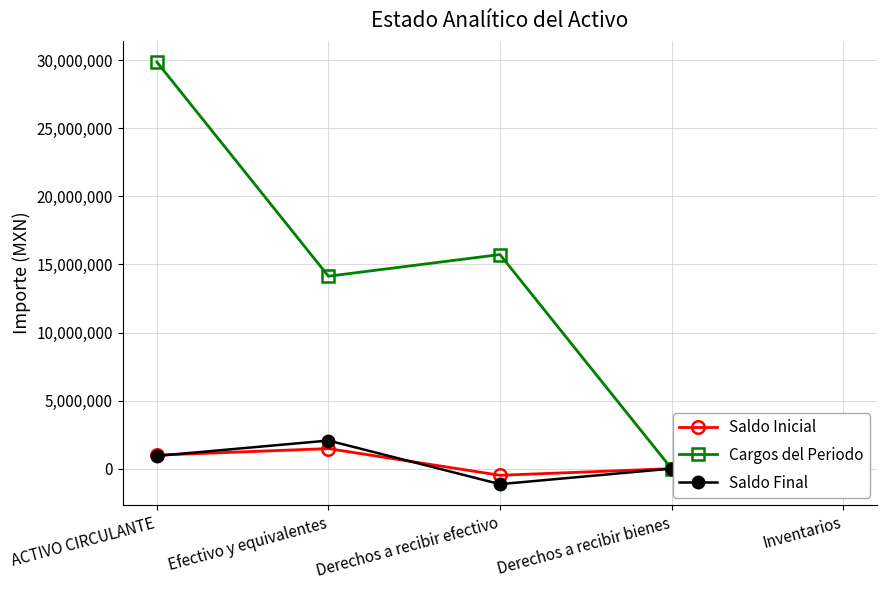

What is the difference between the highest and lowest values at ACTIVO CIRCULANTE?

28937164.1